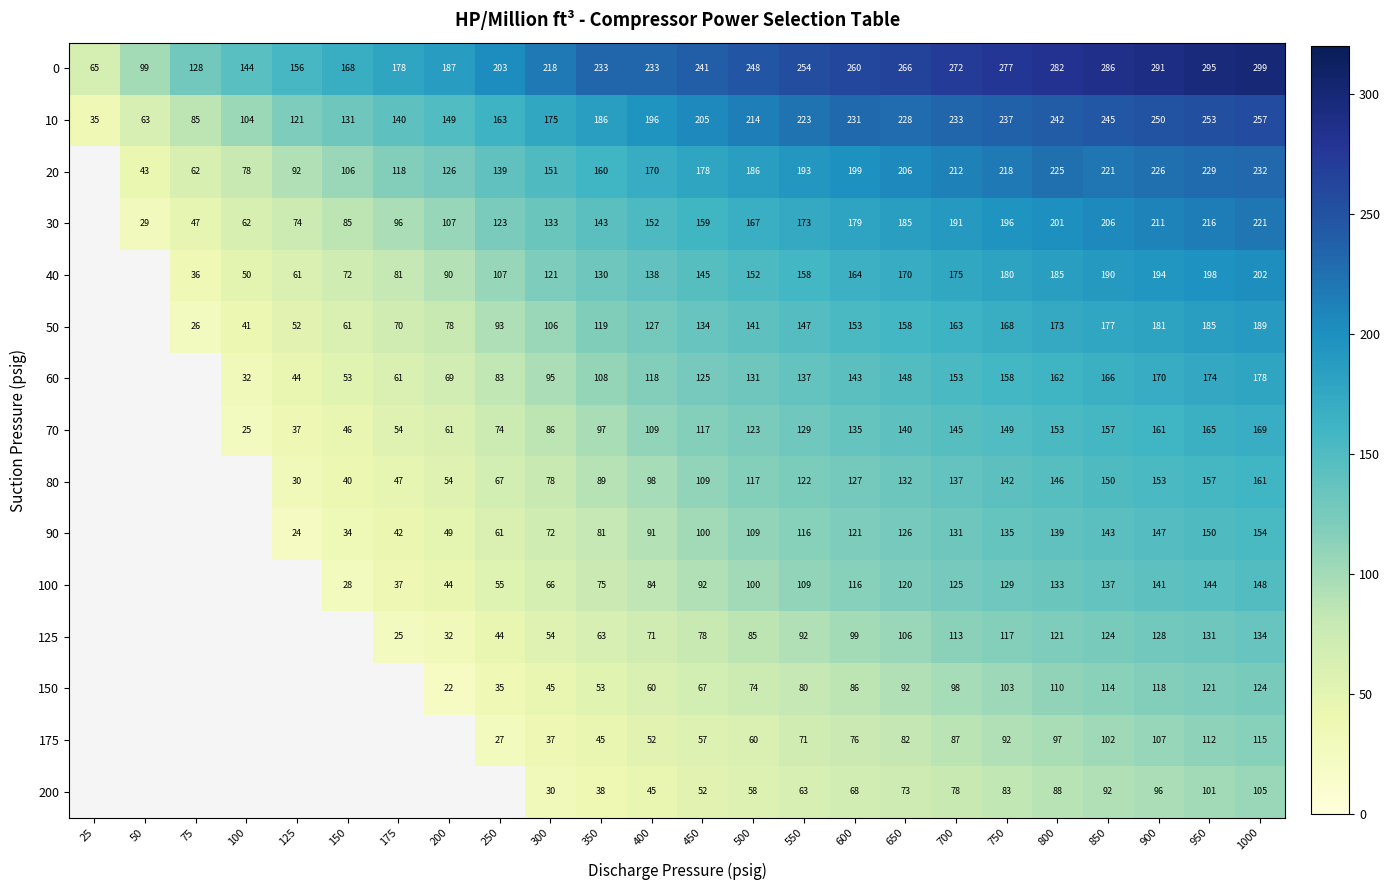

What is the spread (max minus min) of values at 550?

191